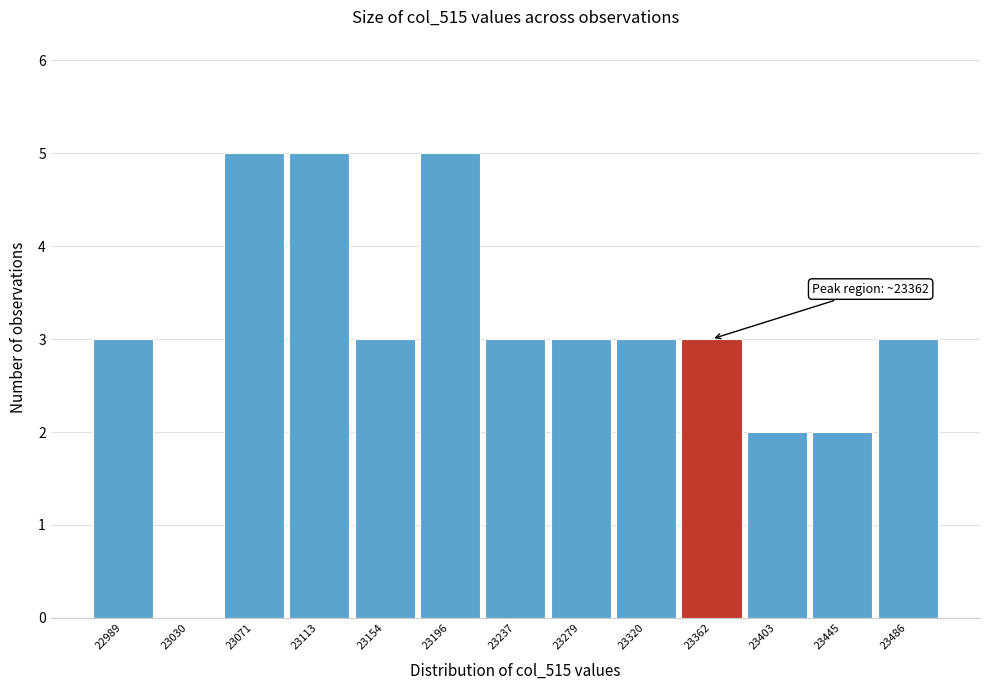

Reading left to right, list all the values displayed in this chart.

22989=3	23030=0	23071=5	23113=5	23154=3	23196=5	23237=3	23279=3	23320=3	23362=3	23403=2	23445=2	23486=3